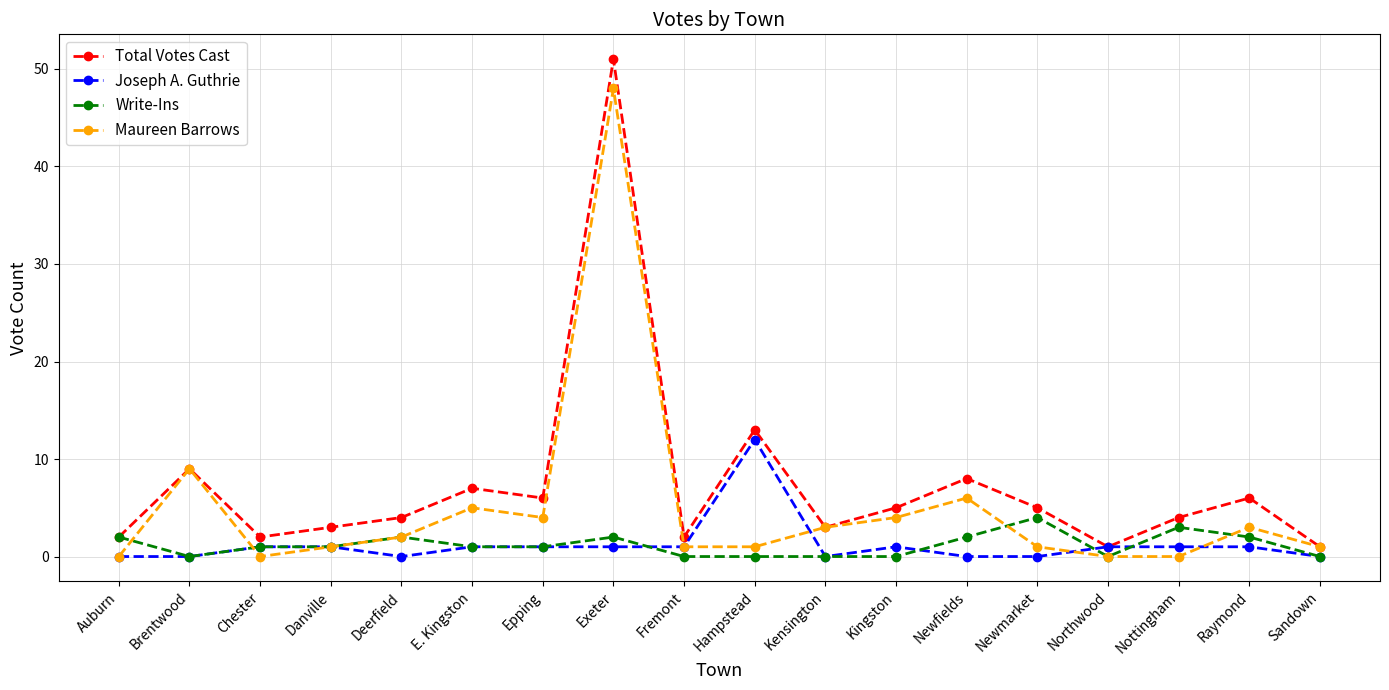

What is the maximum value for Write-Ins?

4